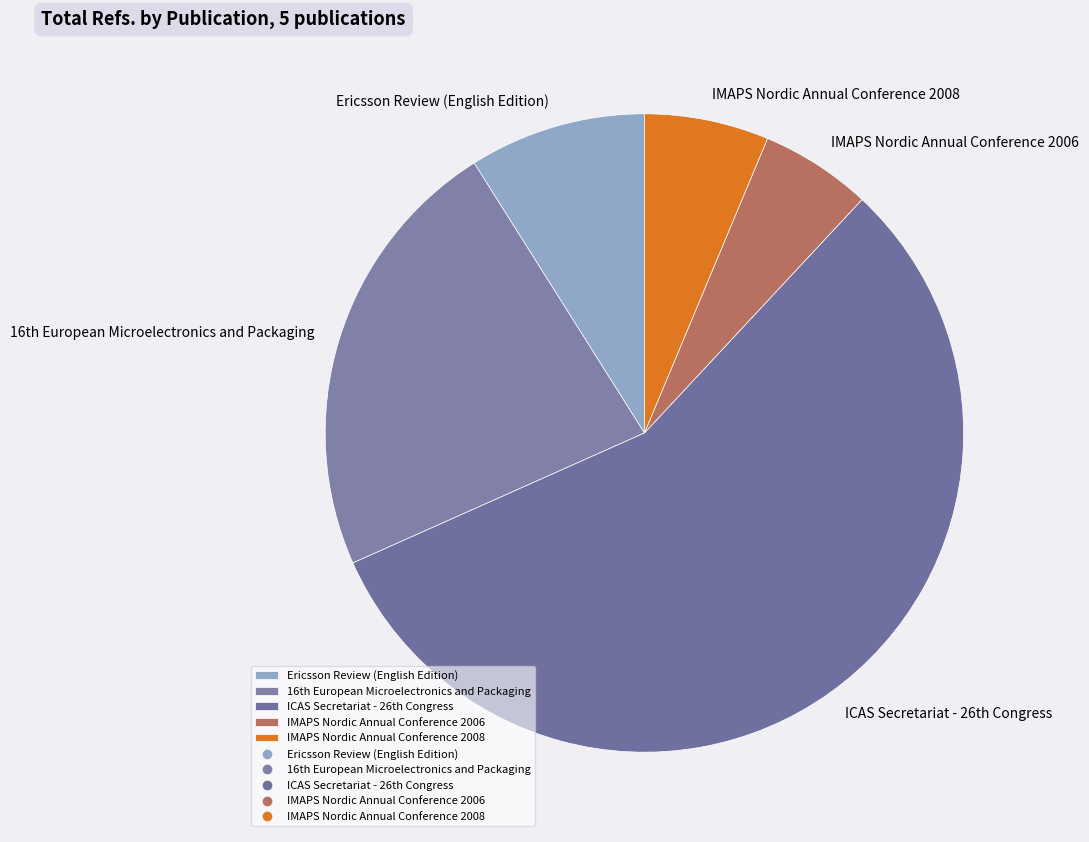

Which category has the smallest portion of the pie?

IMAPS Nordic Annual Conference 2006